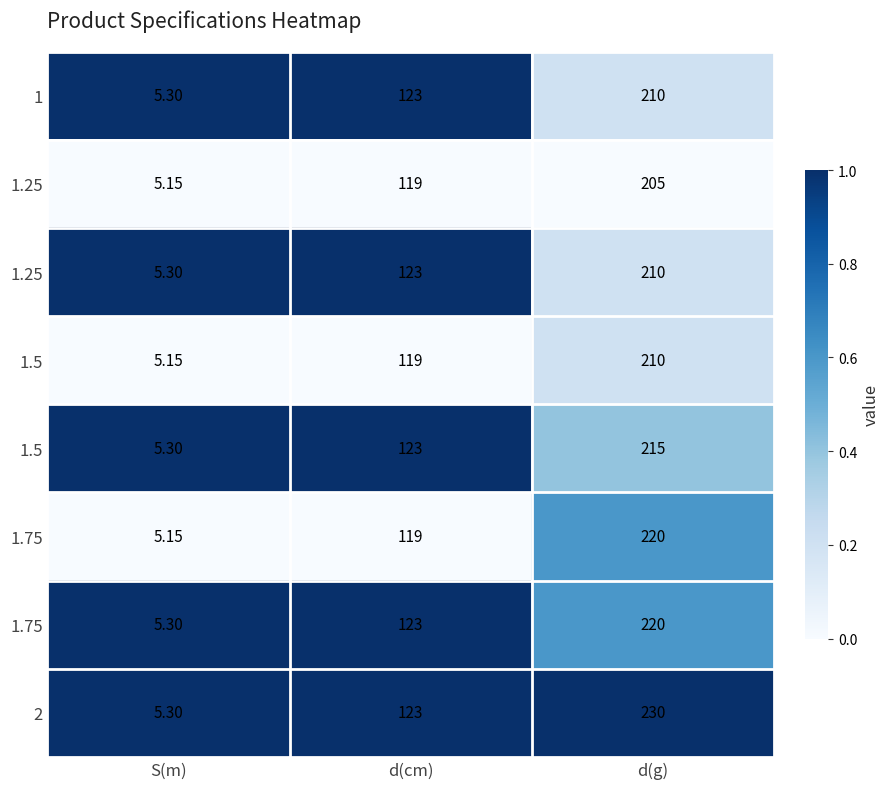

At how many categories does at least one series exceed 0?

3